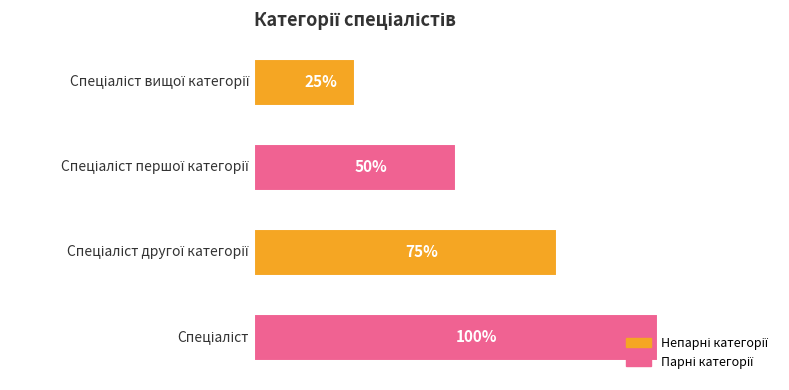

Are the bars horizontal?

Yes